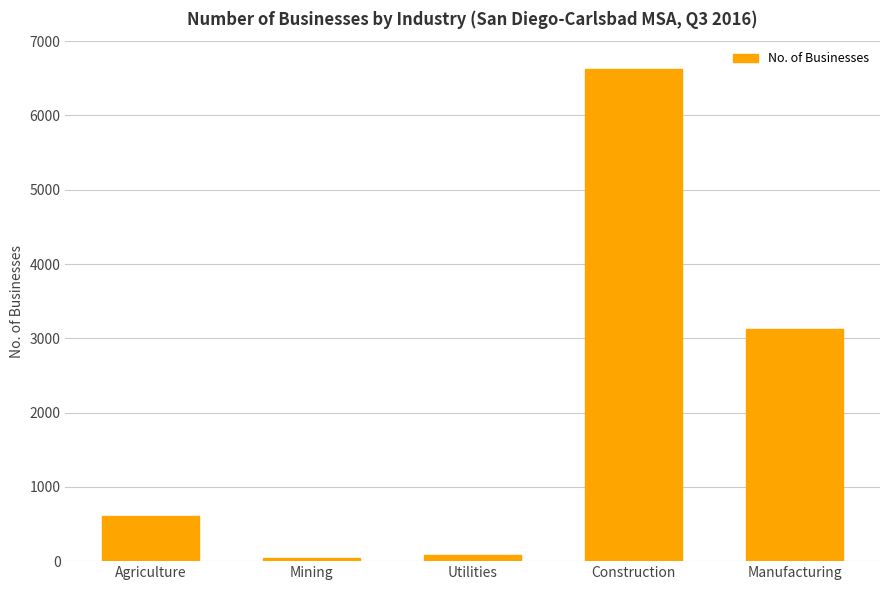

What position from the left is Agriculture?

1